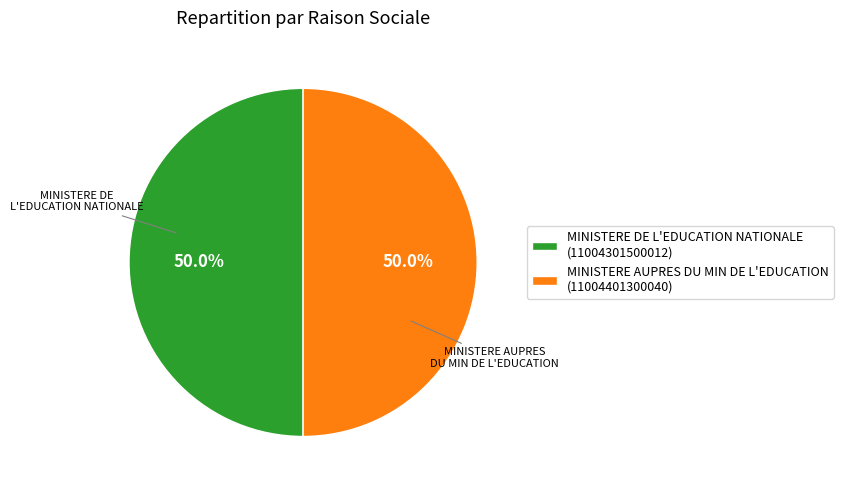

Do MINISTERE AUPRES DU MIN DE L'EDUCATION (11004401300040) and MINISTERE DE L'EDUCATION NATIONALE (11004301500012) together represent more than half of the pie?

Yes